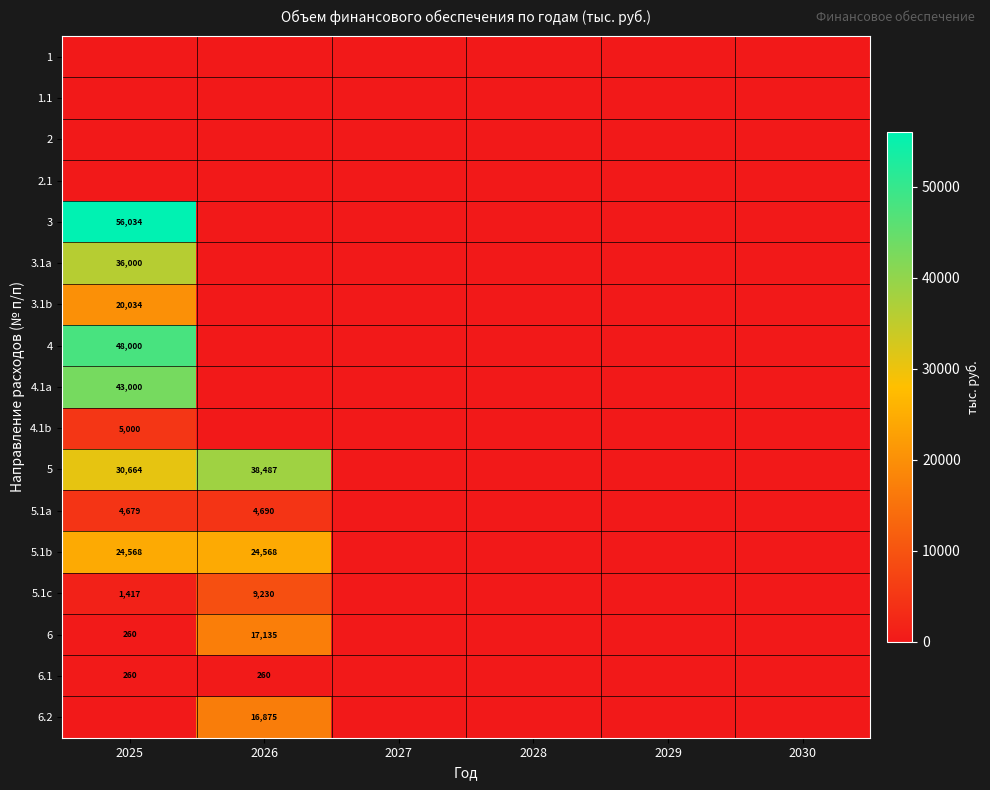

The 5.1b series shows 24568 at 2026. True or false?

True